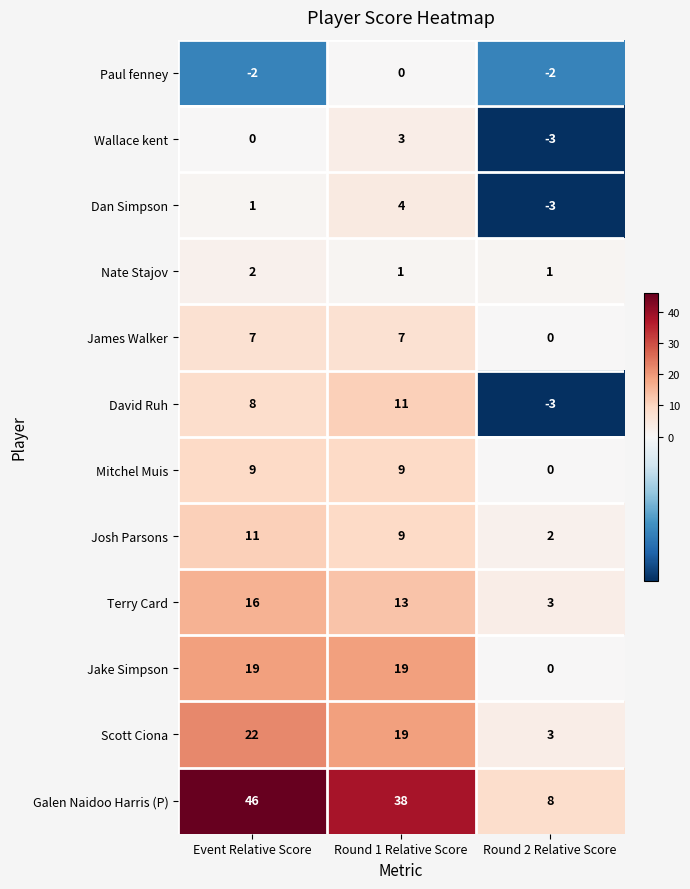

Rank the series at Event Relative Score from highest to lowest value.

Galen Naidoo Harris (P), Scott Ciona, Jake Simpson, Terry Card, Josh Parsons, Mitchel Muis, David Ruh, James Walker, Nate Stajov, Dan Simpson, Wallace kent, Paul fenney